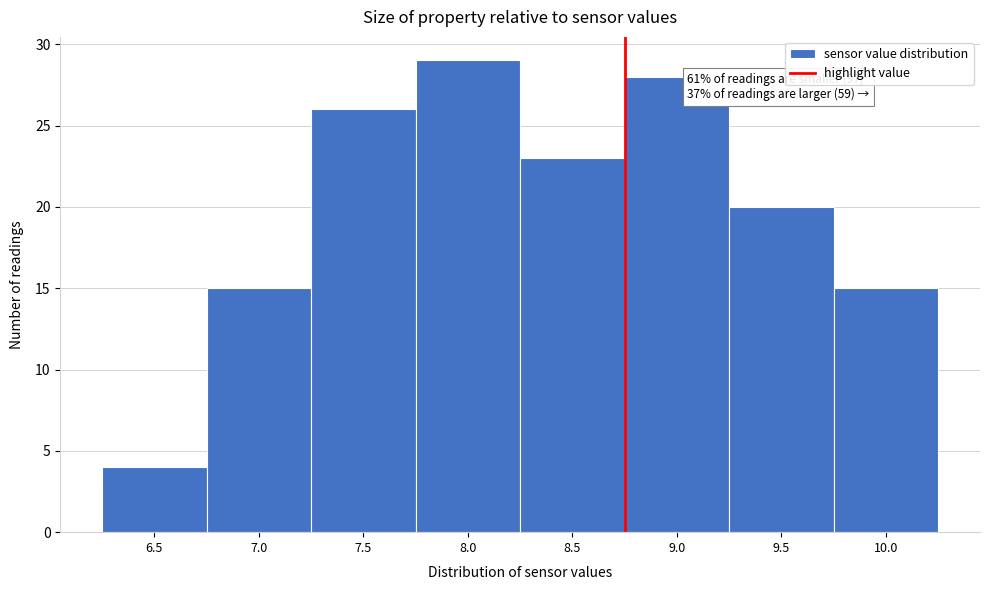

Reading right to left, extract all data points from this chart.

15	20	28	23	29	26	15	4